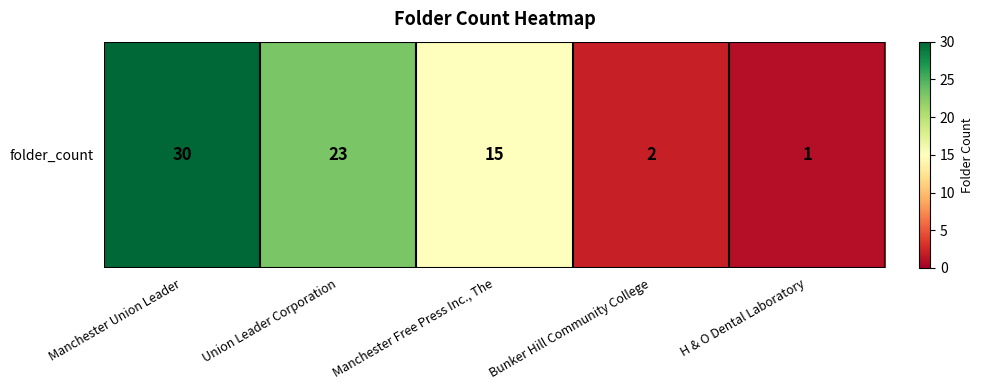

True or false: the data shows 2 at H & O Dental Laboratory.

False